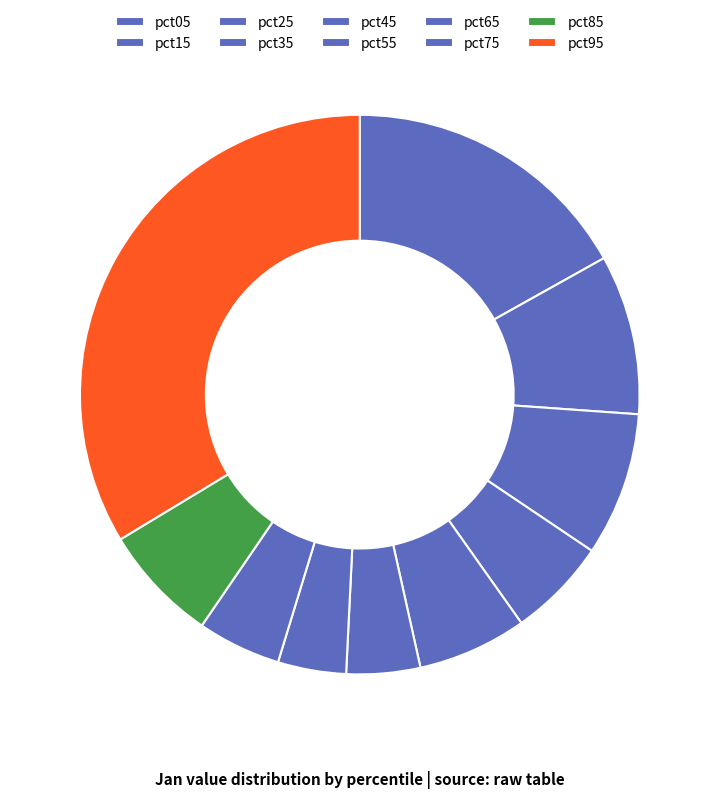

How much of the chart is everything except pct75?

95.2%